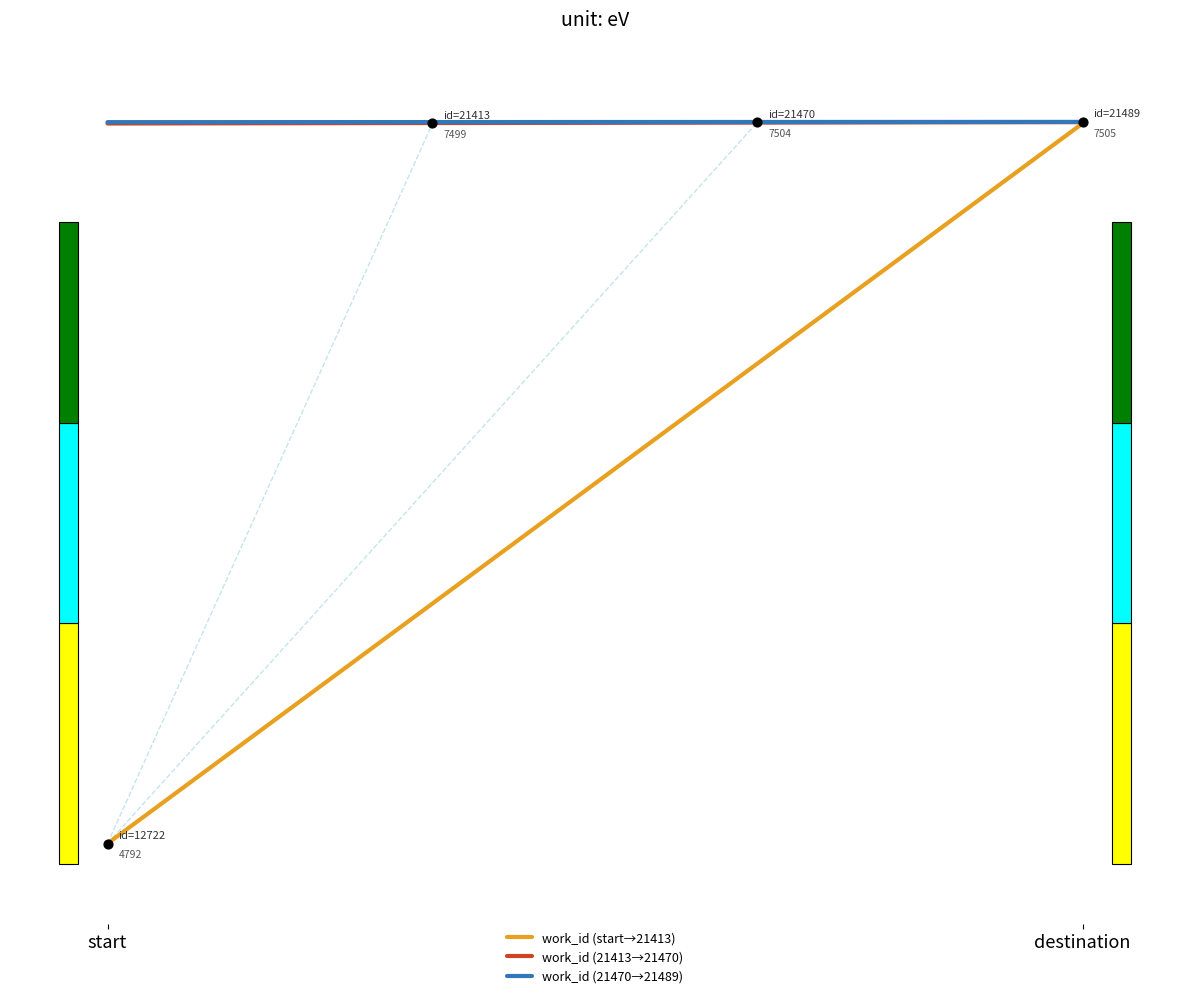

At which category is the sum across all series the highest?

destination